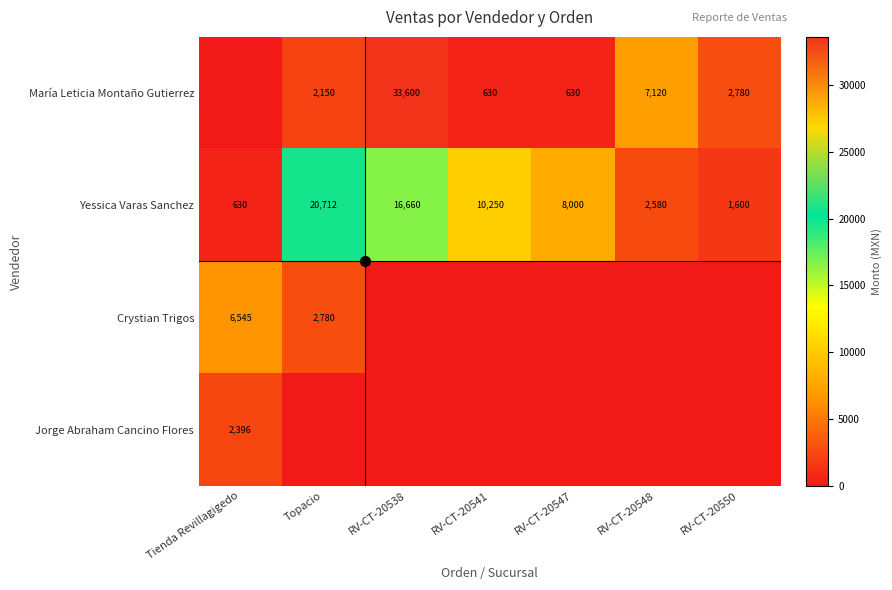

What is the spread (max minus min) of values at RV-CT-20548?

7120.0